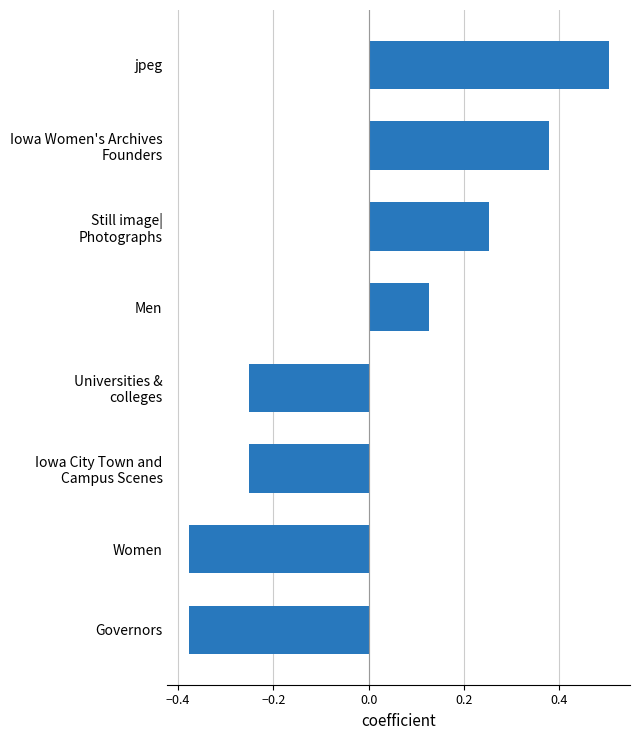

What is the label of the 5th bar from the bottom?

Men